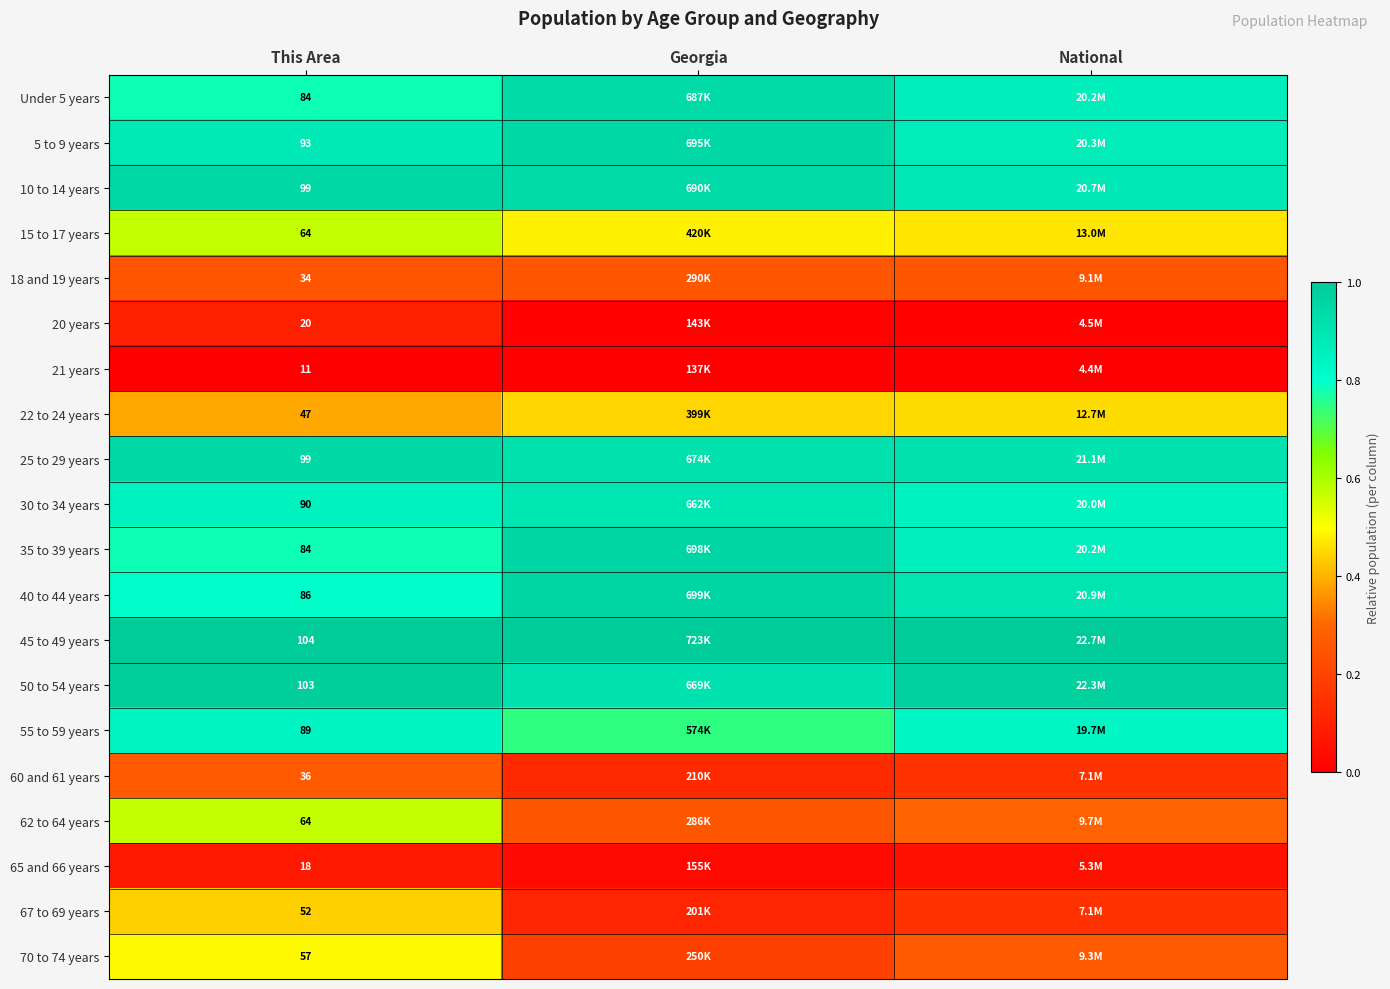

Is the value of 25 to 29 years at This Area greater than the value of Under 5 years at This Area?

Yes